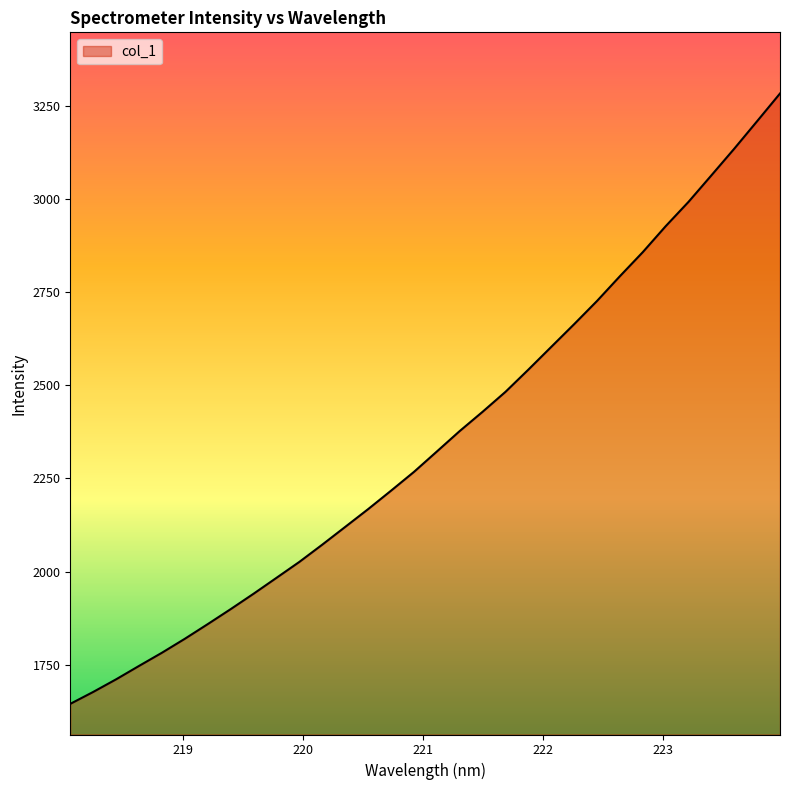

What is the greatest value displayed?

3283.2